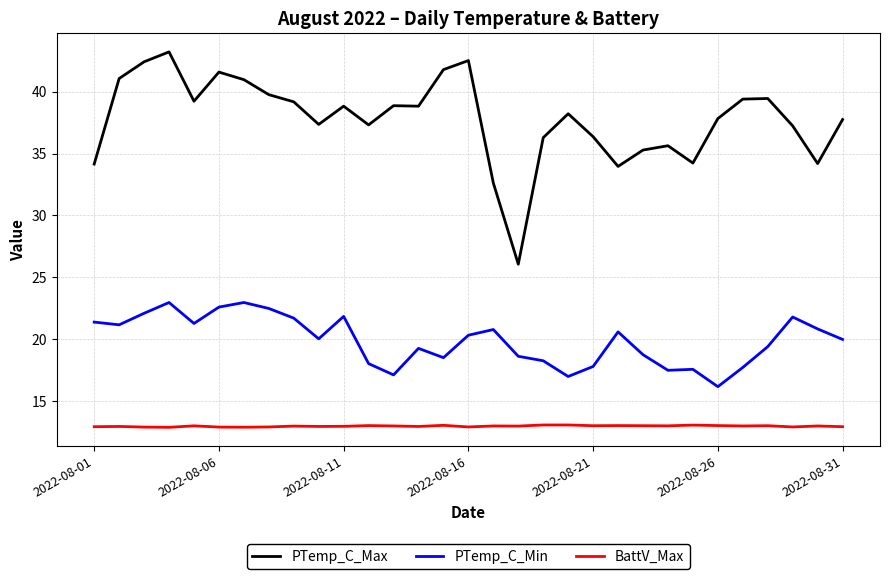

Which series has the largest range (max minus min)?

PTemp_C_Max